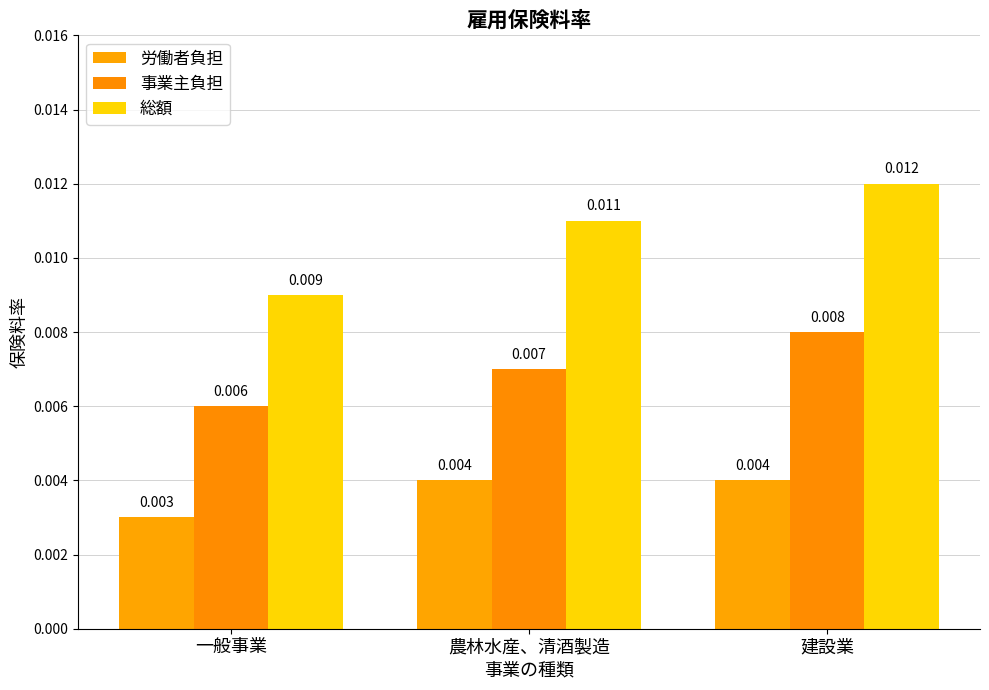

List the labels in order of 事業主負担 value, smallest first.

一般事業, 農林水産、清酒製造, 建設業